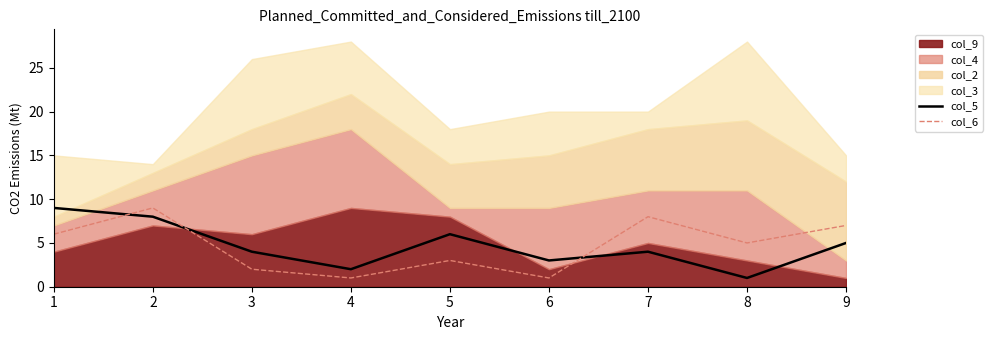

Reading left to right, extract all data points from this chart.

col_5: 9	8	4	2	6	3	4	1	5
col_6: 6	9	2	1	3	1	8	5	7